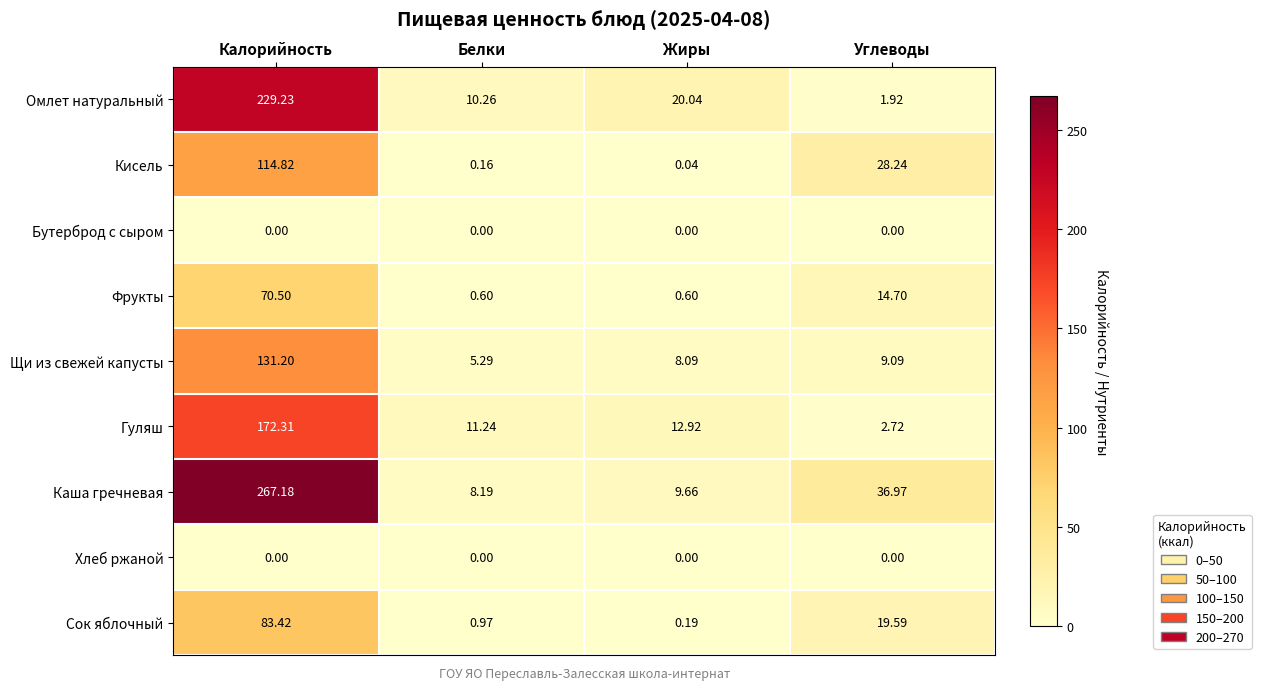

Which label corresponds to the largest value in the chart?

Калорийность